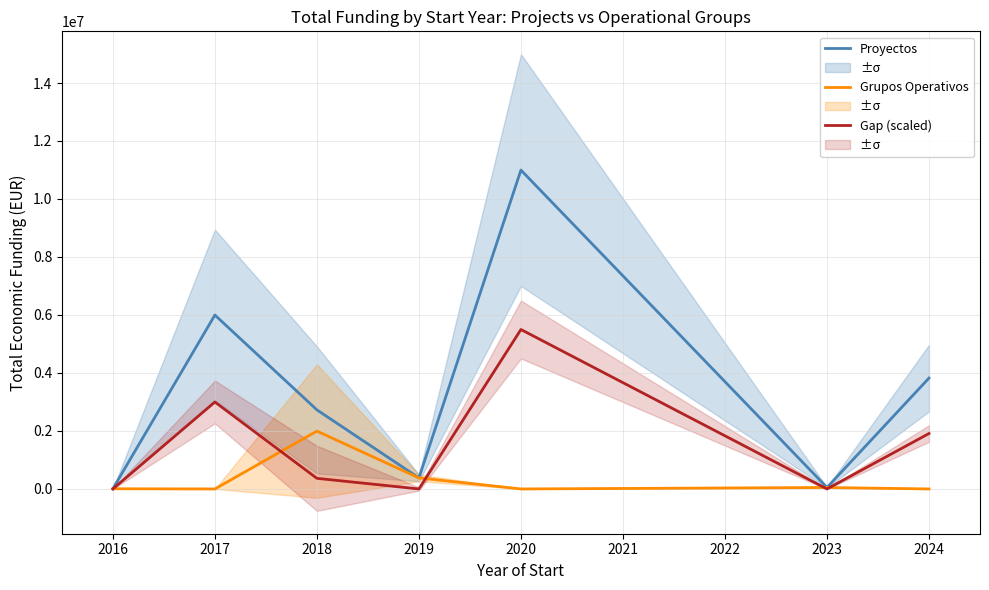

What is the difference between the second highest and minimum values in the Gap (scaled) series?

2998748.7